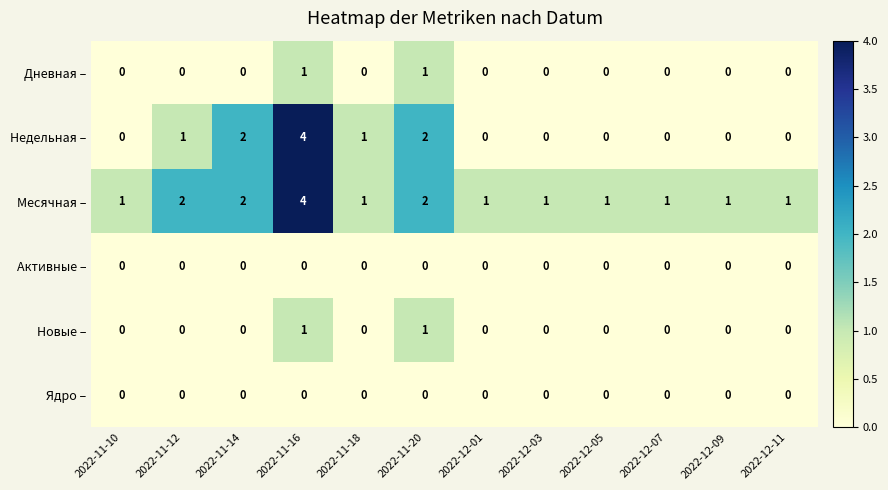

Count the Месячная – values in the range 1 to 2.

11